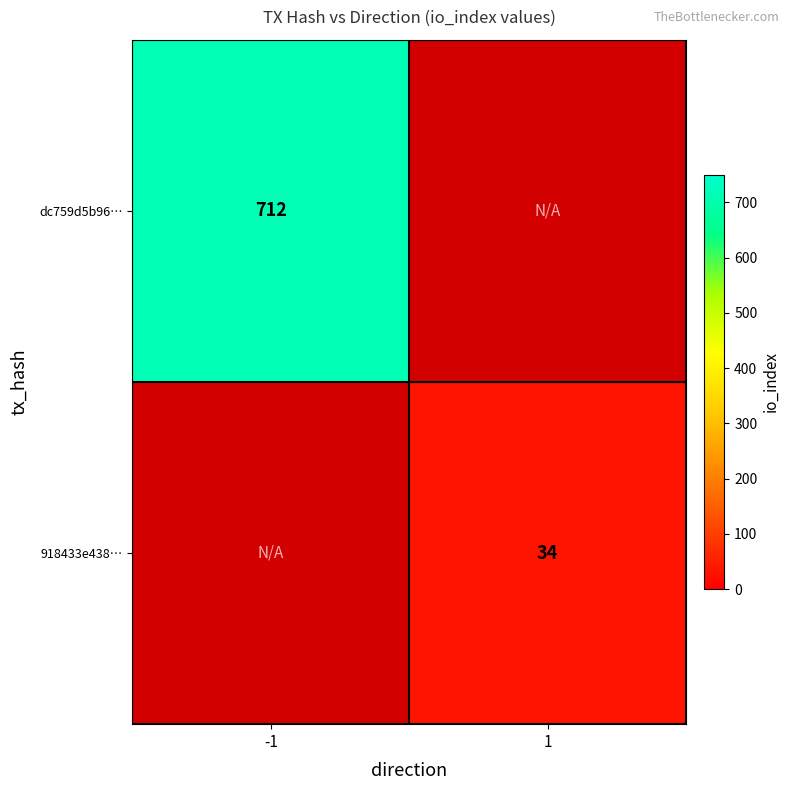

The dc759d5b96… series shows 712 at -1. True or false?

True